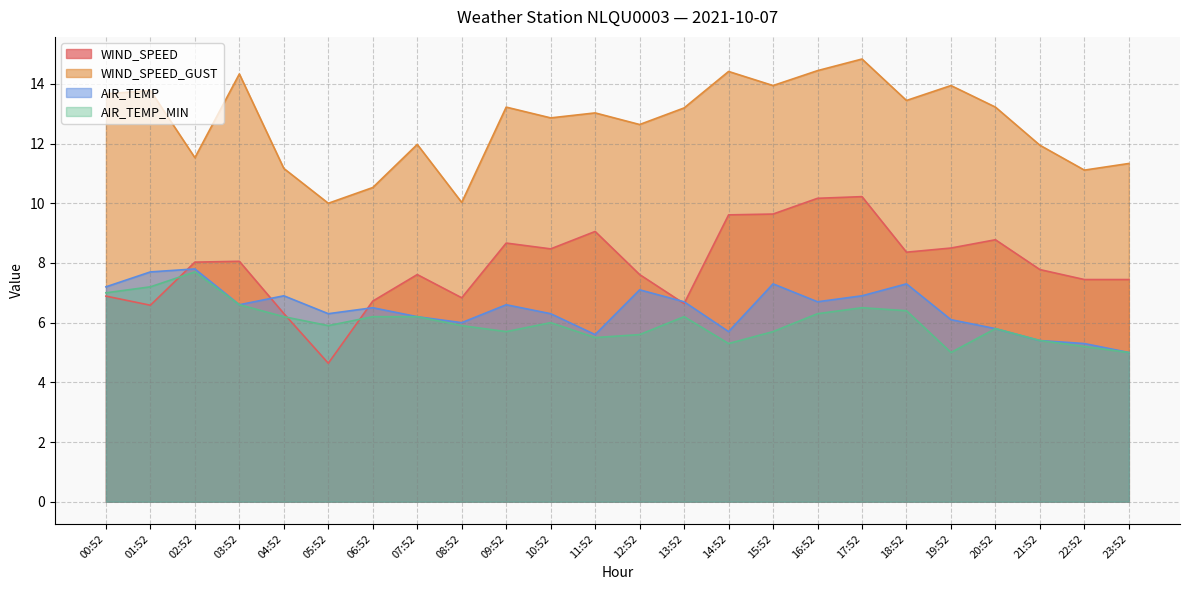

Where is the first local maximum for AIR_TEMP_MIN?

02:52